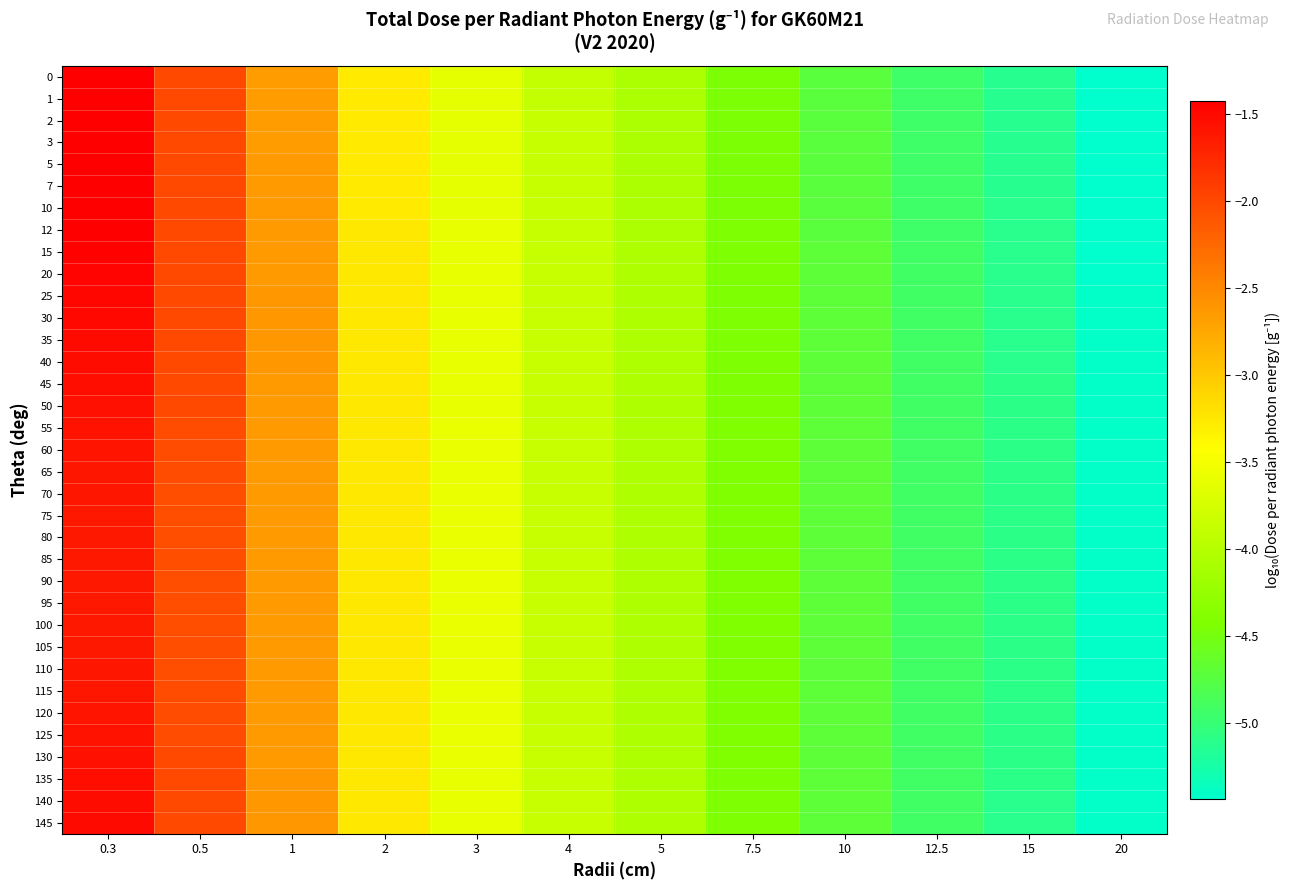

At 7.5, list the series in order from largest to smallest.

80, 85, 90, 95, 100, 105, 70, 75, 110, 115, 65, 120, 60, 125, 55, 130, 50, 135, 45, 140, 40, 145, 35, 30, 25, 20, 15, 12, 10, 7, 5, 3, 2, 1, 0